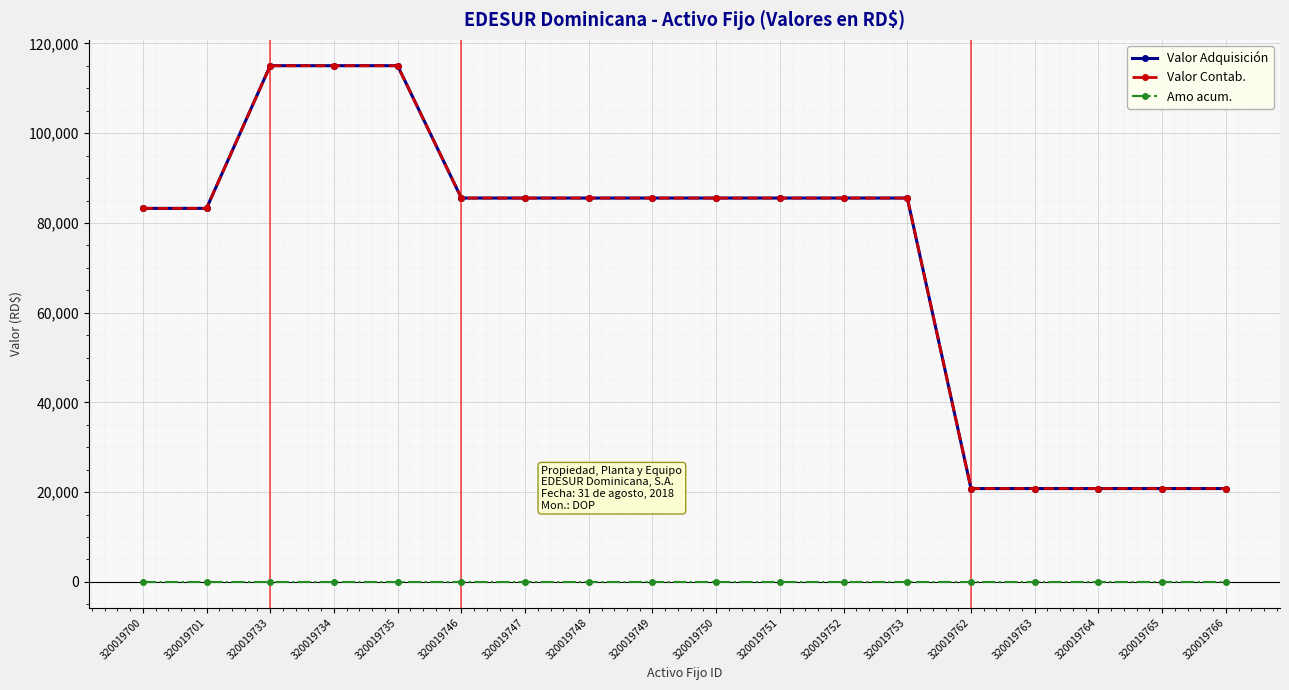

What are all the series names shown in the legend?

Valor Adquisición, Valor Contab., Amo acum.